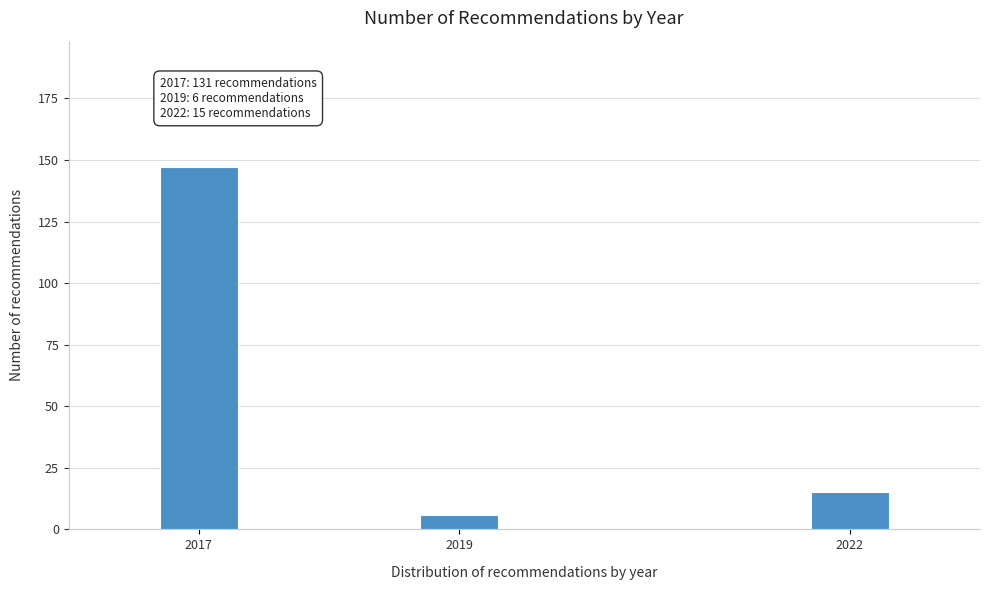

Reading left to right, transcribe all the data shown in this chart.

147	6	15